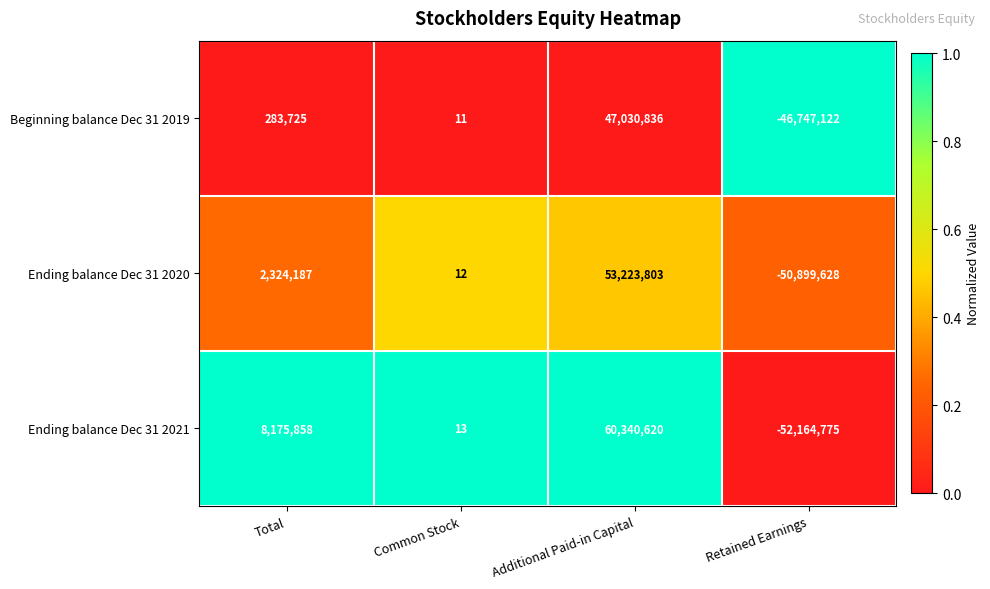

What is the difference between the second highest and second lowest values in the Ending balance Dec 31 2021 series?

8175845